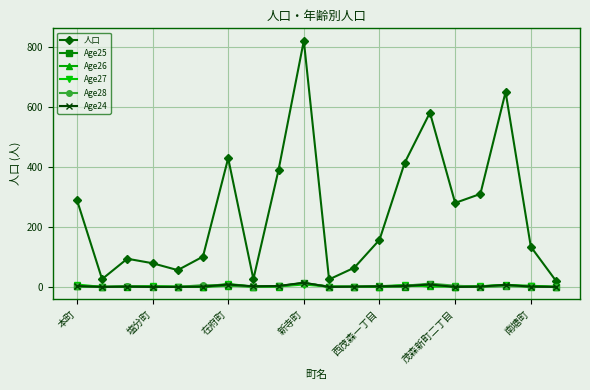

Which series has the largest total across all categories?

人口